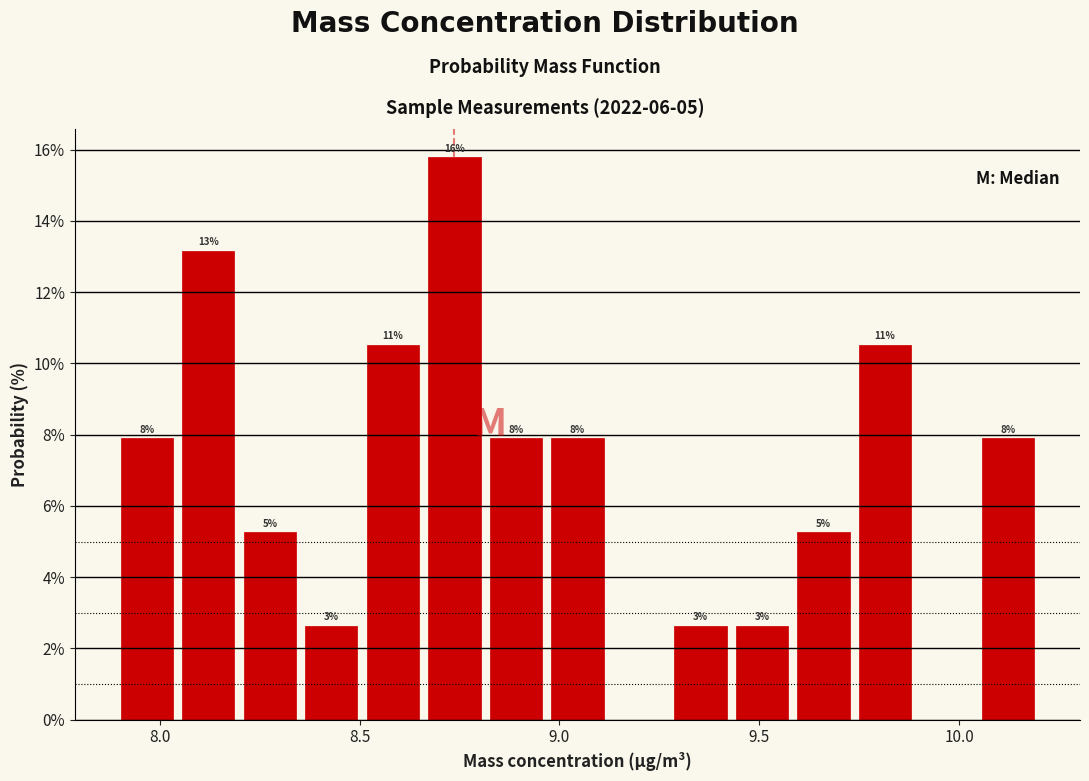

Read against the x-axis, roughly where is the centre of the tallest bar?

8.75